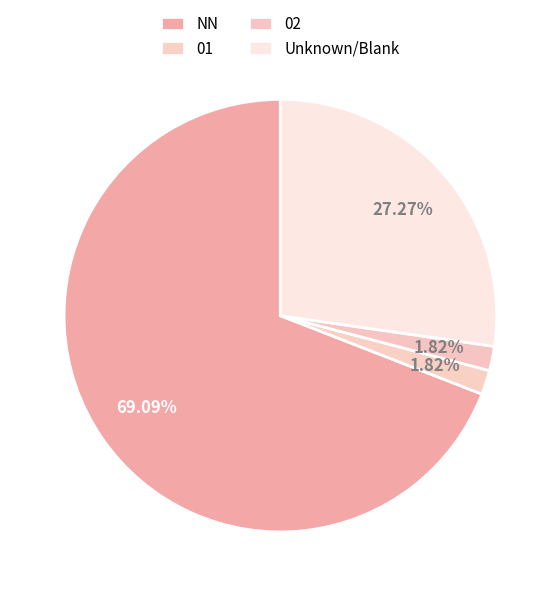

Count the number of slices in the pie.

4